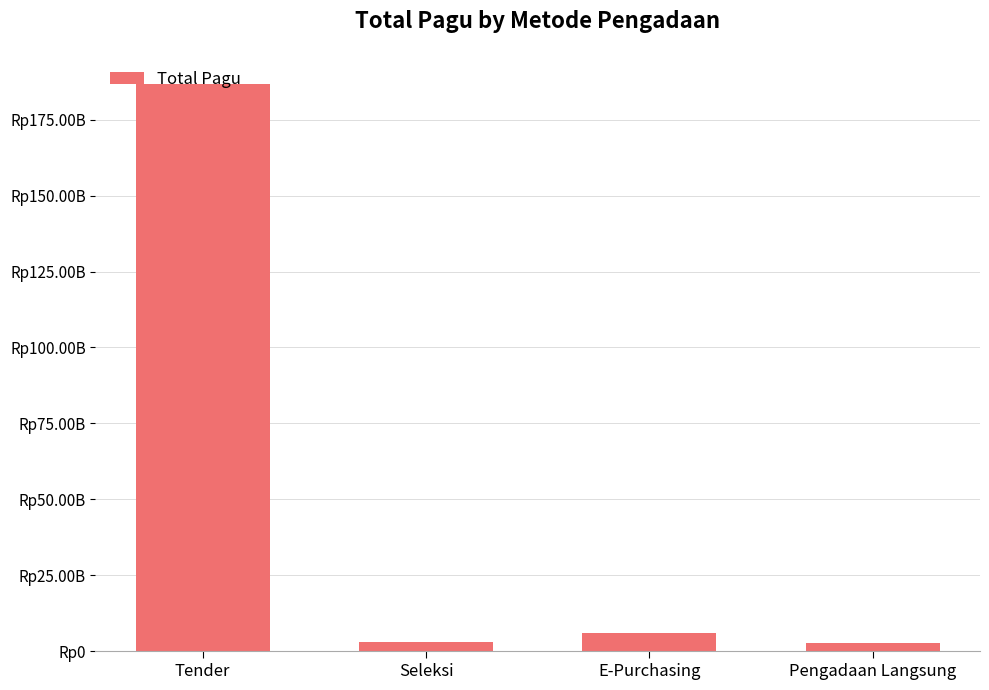

Are the bars horizontal?

No